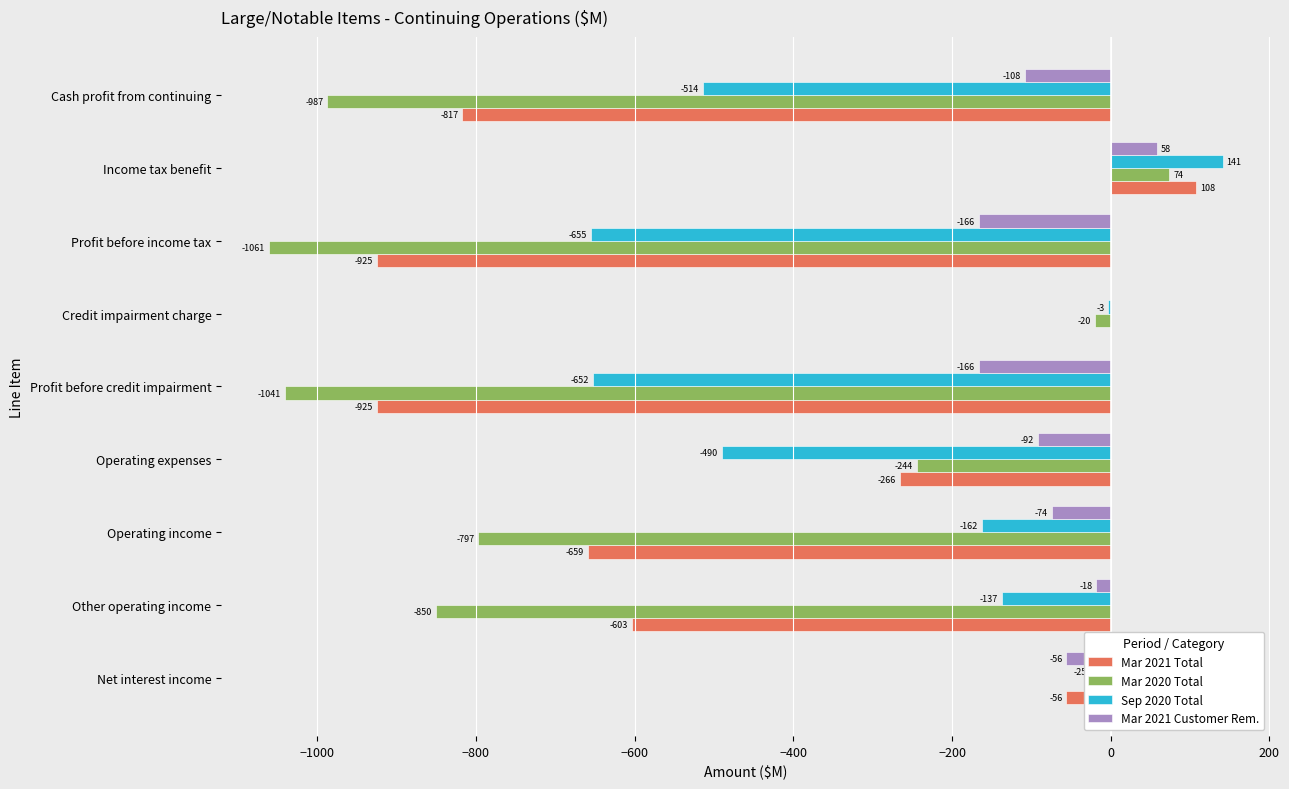

Which series has the largest total across all categories?

Mar 2021 Customer Rem.